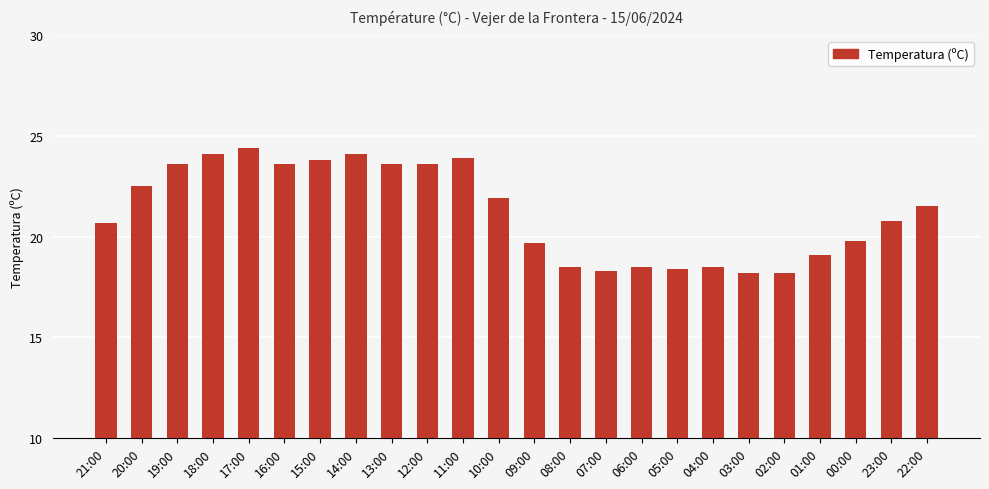

What is the maximum value shown in the chart?

24.4